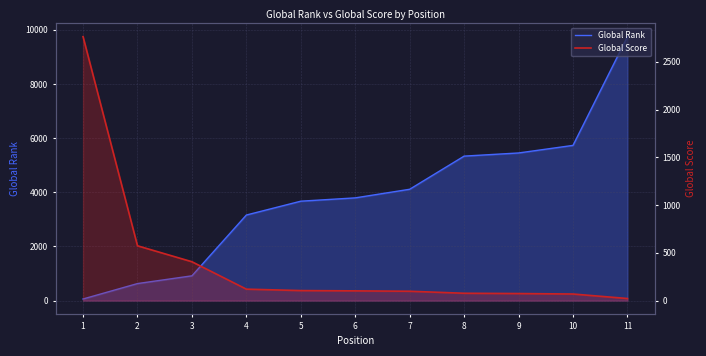

How many lines are shown in the chart?

2